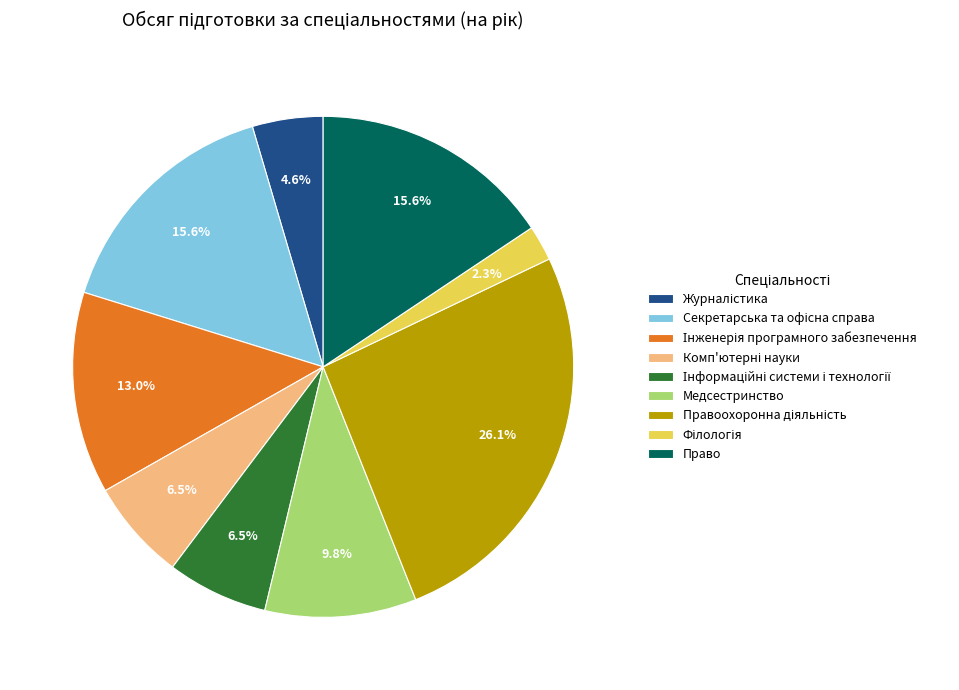

How many segments does this pie chart have?

9